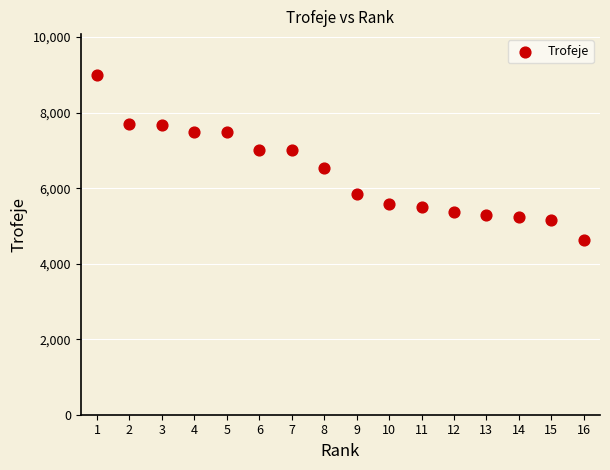

What is the range of X values (max minus min)?

15